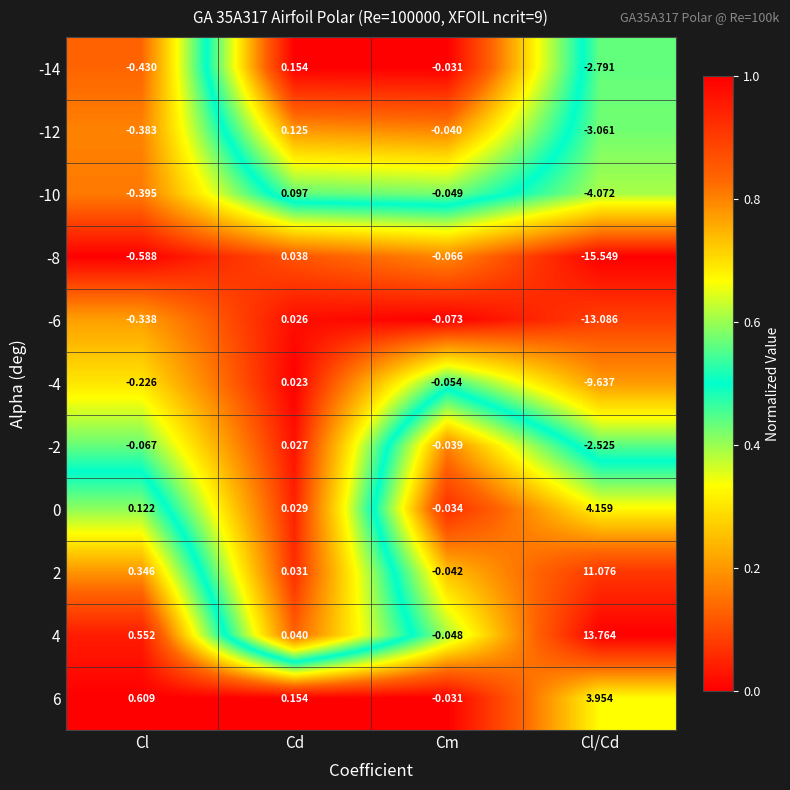

At which category is the sum across all series the highest?

Cd